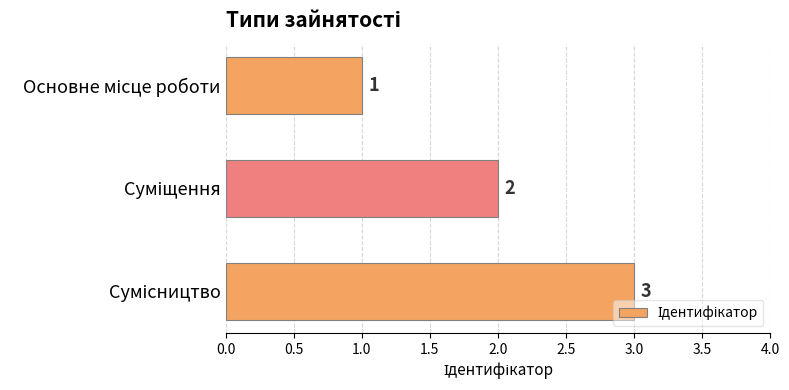

What is the value of the 1st bar from the top?

1